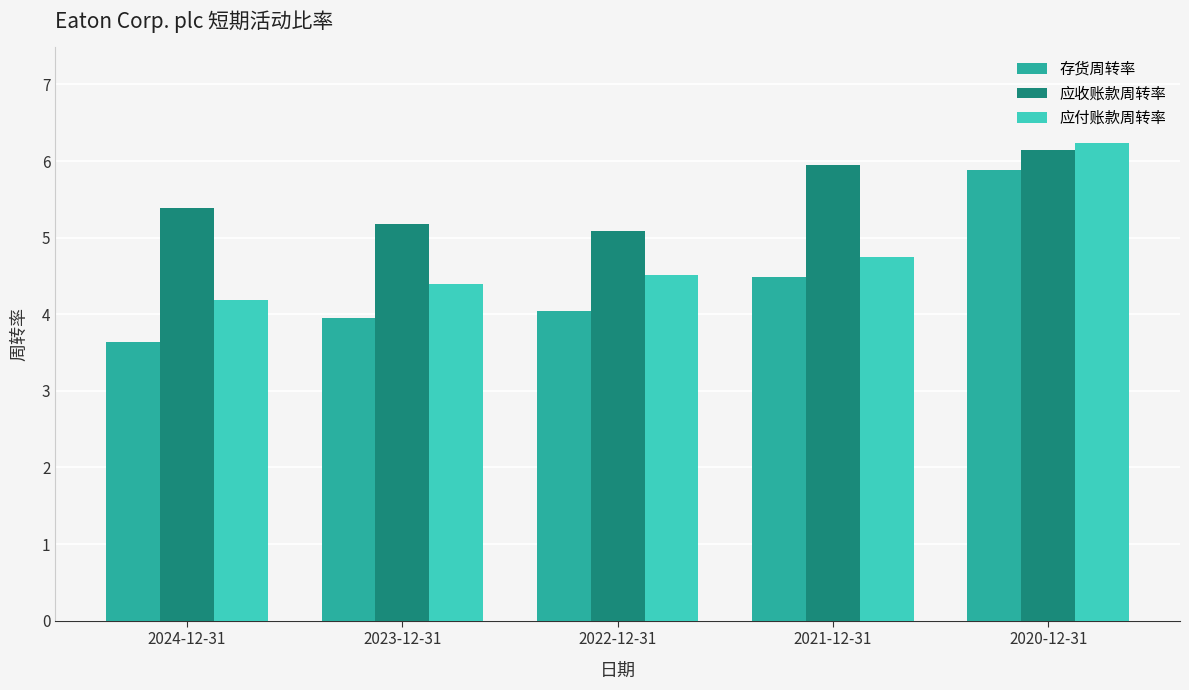

Rank the series by their maximum value, from lowest to highest.

存货周转率, 应收账款周转率, 应付账款周转率